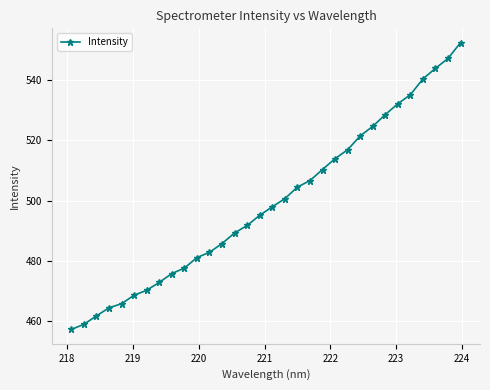

What is the value of the 16th point from the left?

495.2